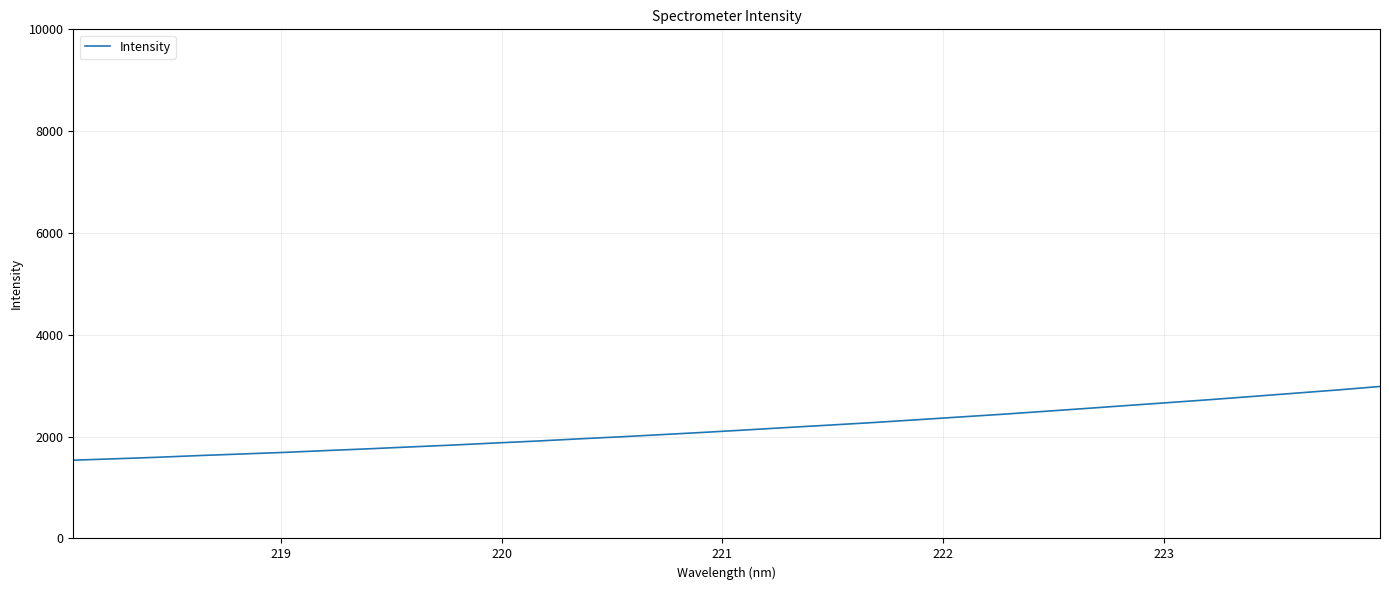

What is the minimum value shown in the chart?

1537.6